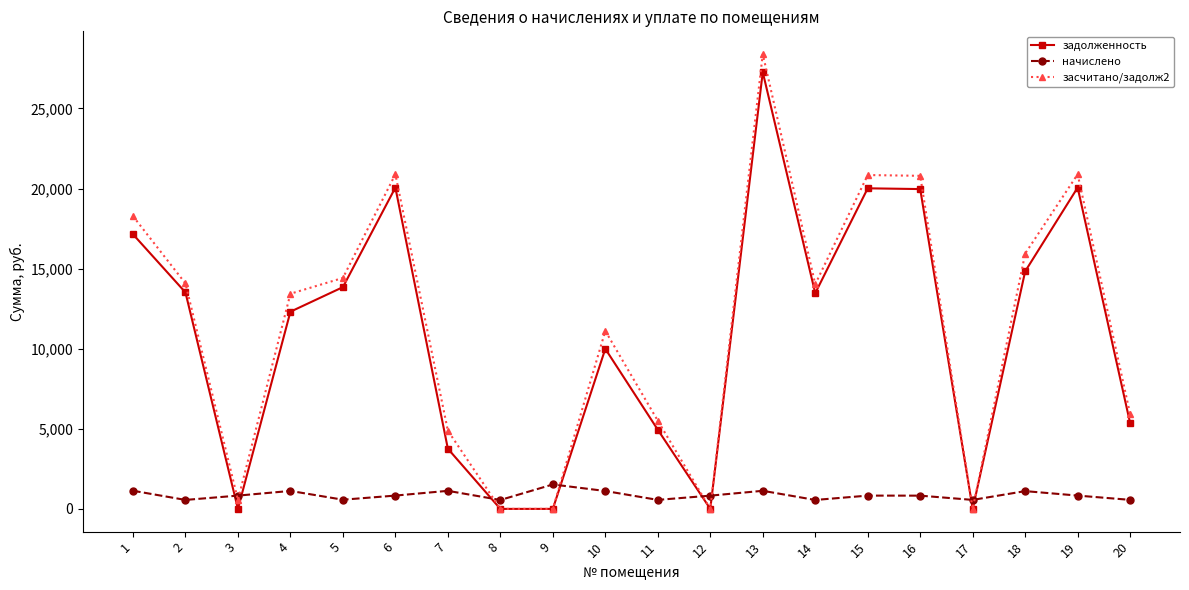

What is the total value across all series at 7?

9768.2